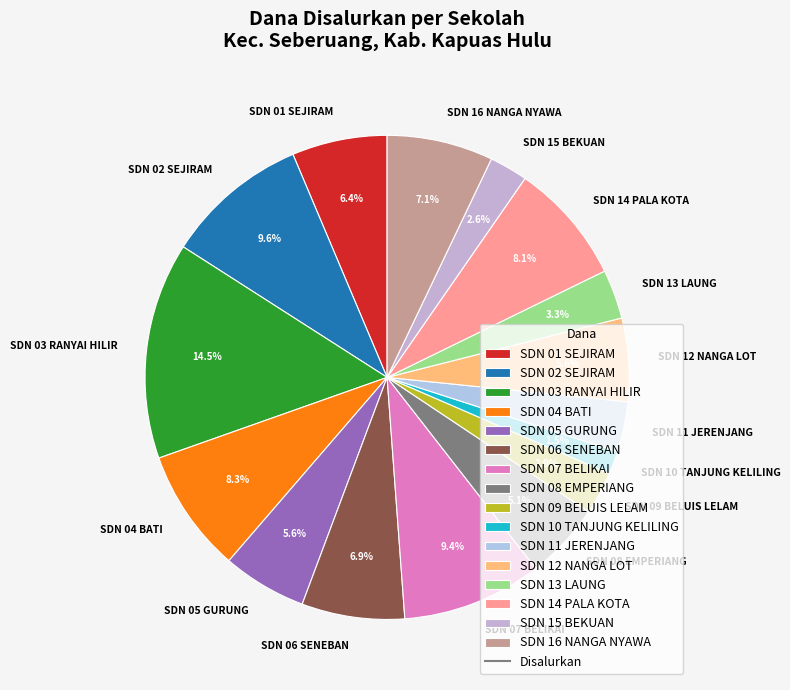

To the nearest percent, what is the difference between the largest and smallest slice percentages?

13%